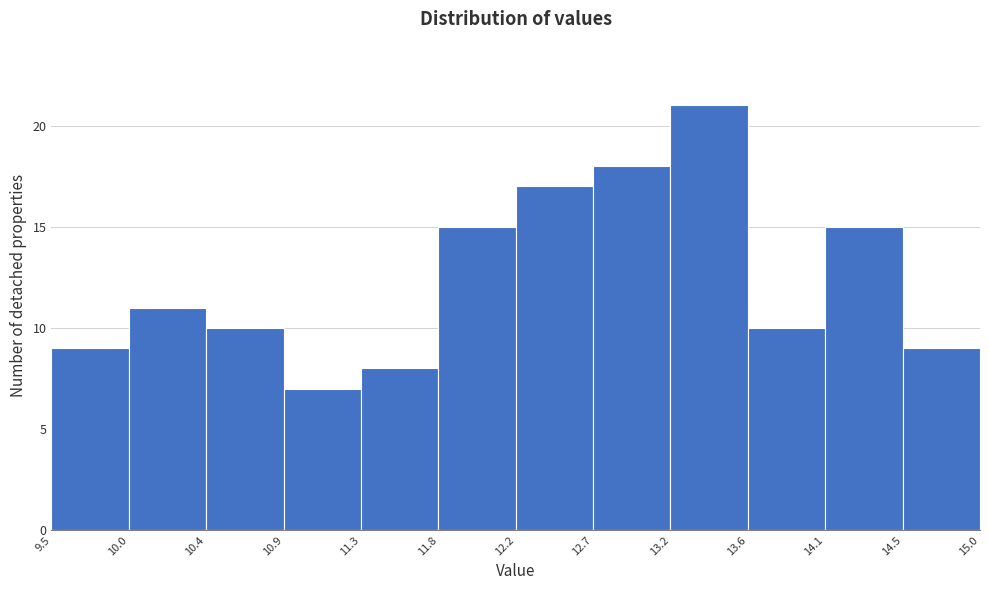

Which range on the x-axis has the tallest bar?

13.2 to 13.6